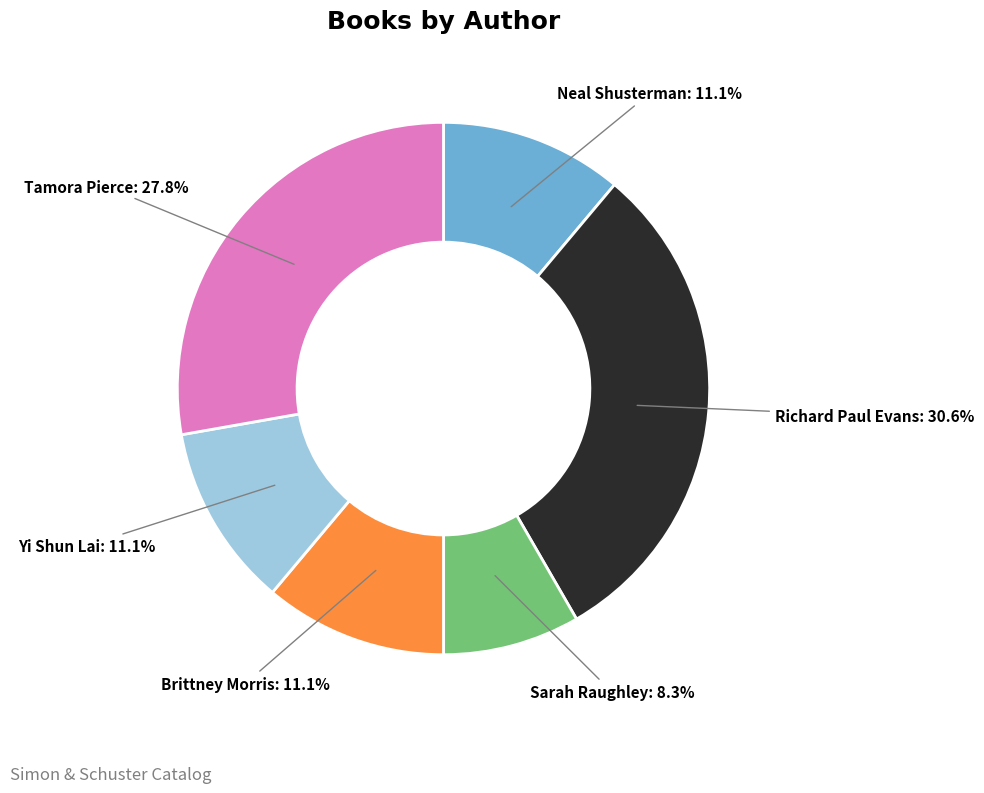

Does any single category account for the majority?

No